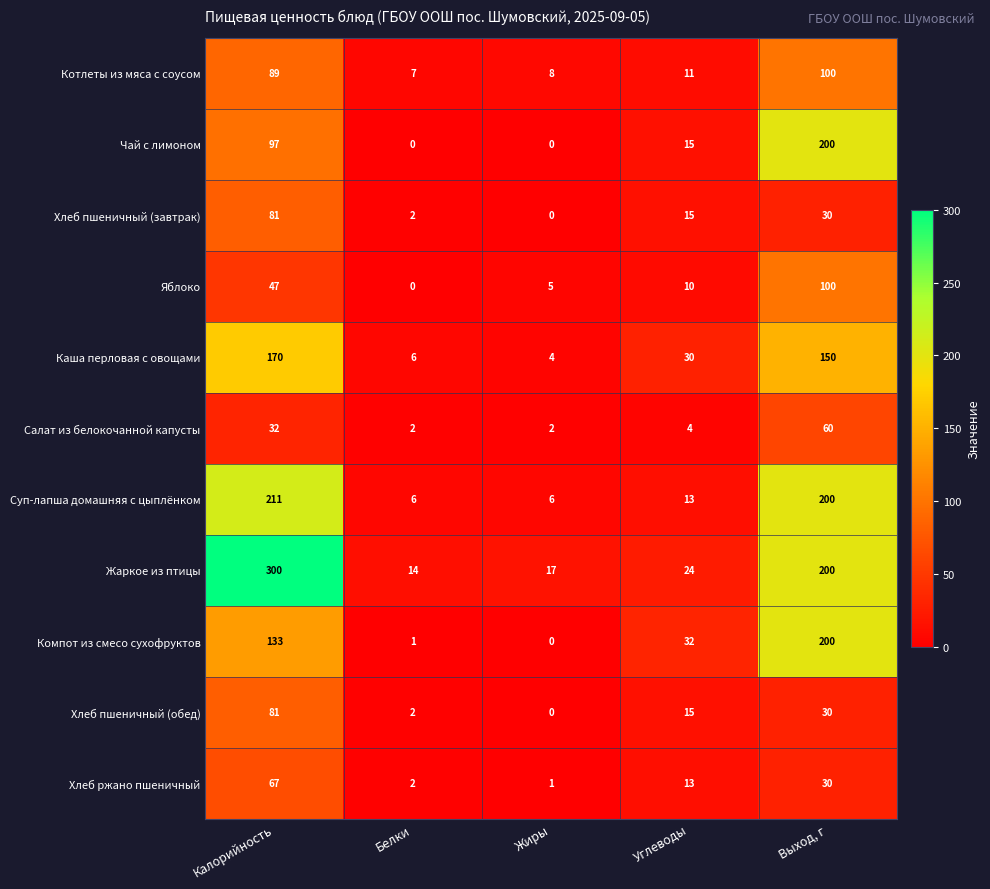

True or false: Компот из смесо сухофруктов has a value of 32 at Углеводы.

True